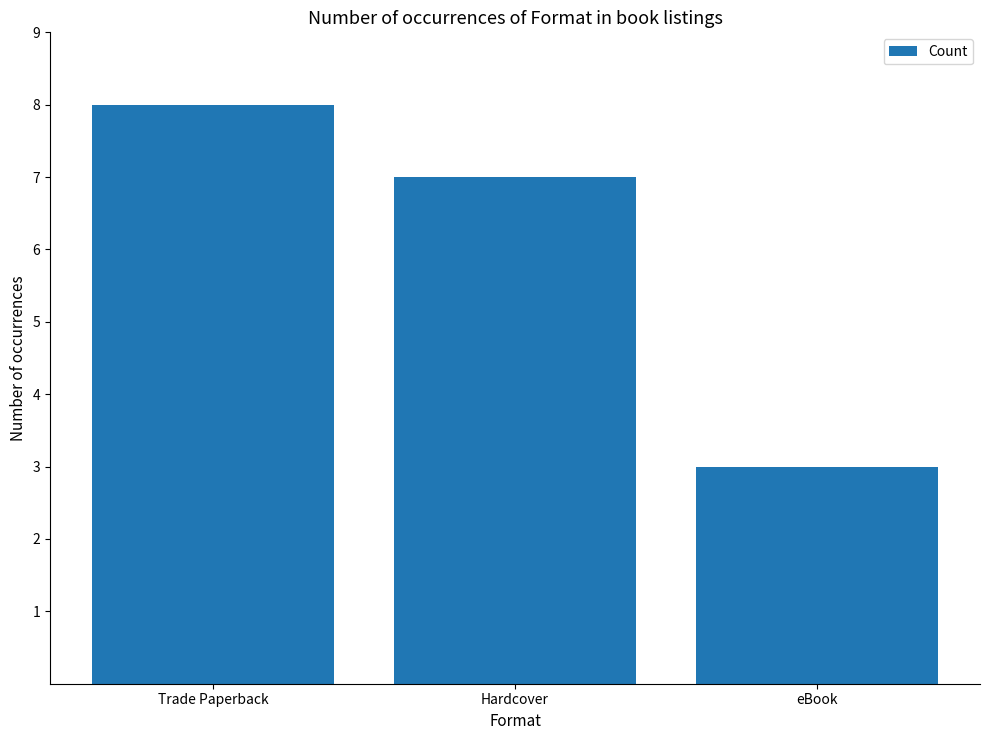

What is the sum of all values?

18